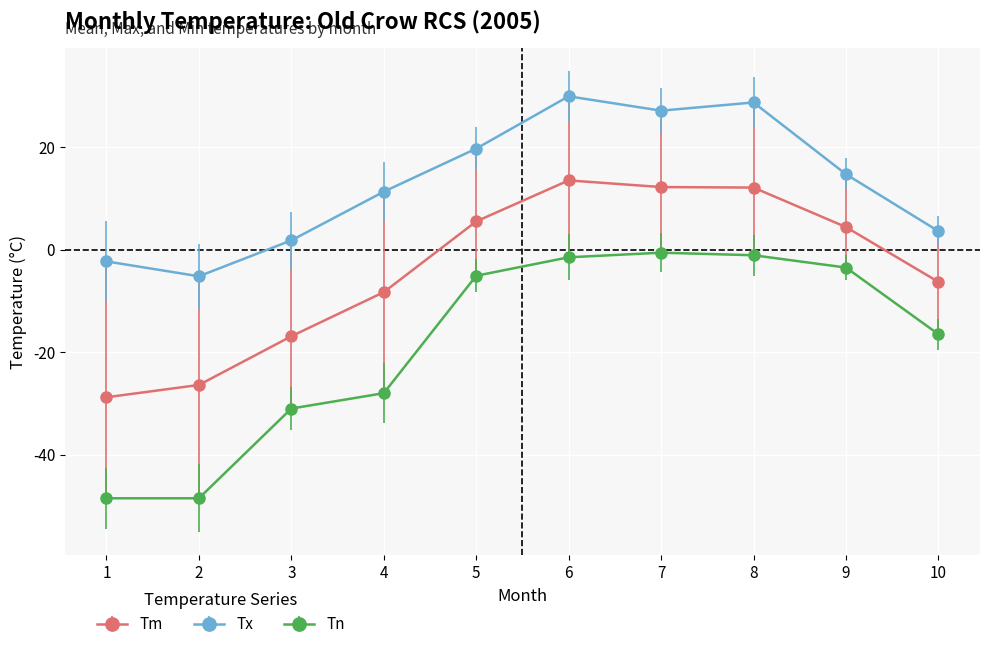

How many values in Tx are above zero?

8